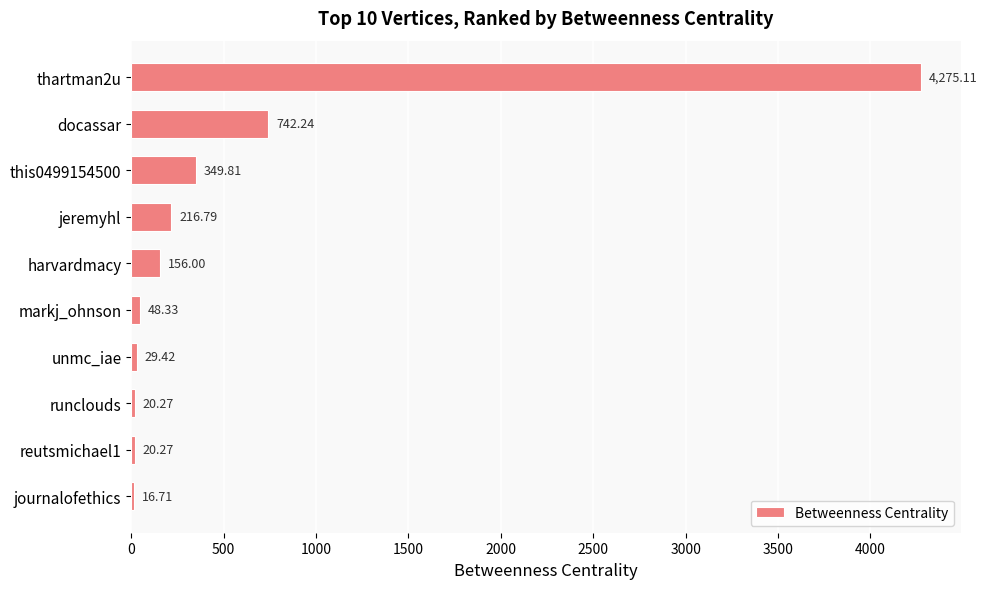

What is the change in value from this0499154500 to unmc_iae?

-320.4